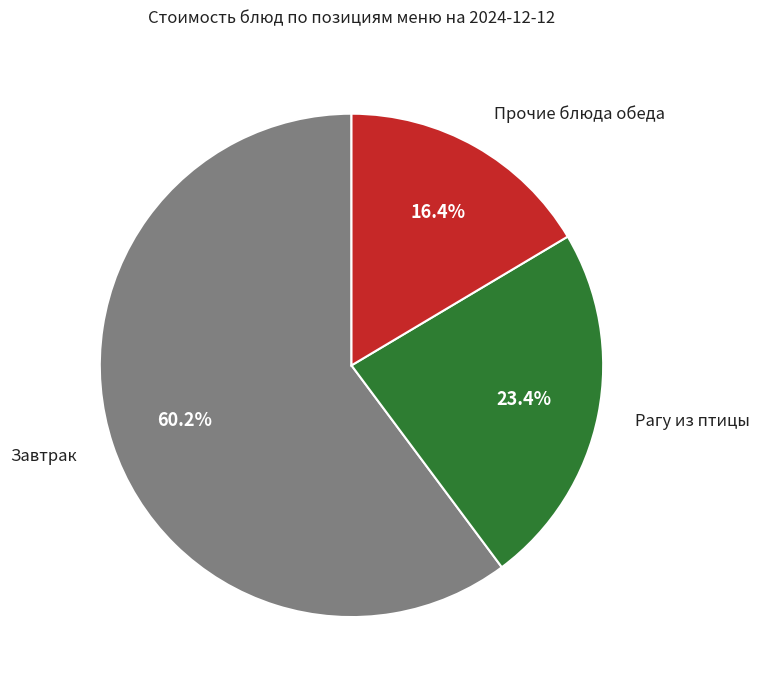

Is there a majority slice in this chart?

Yes